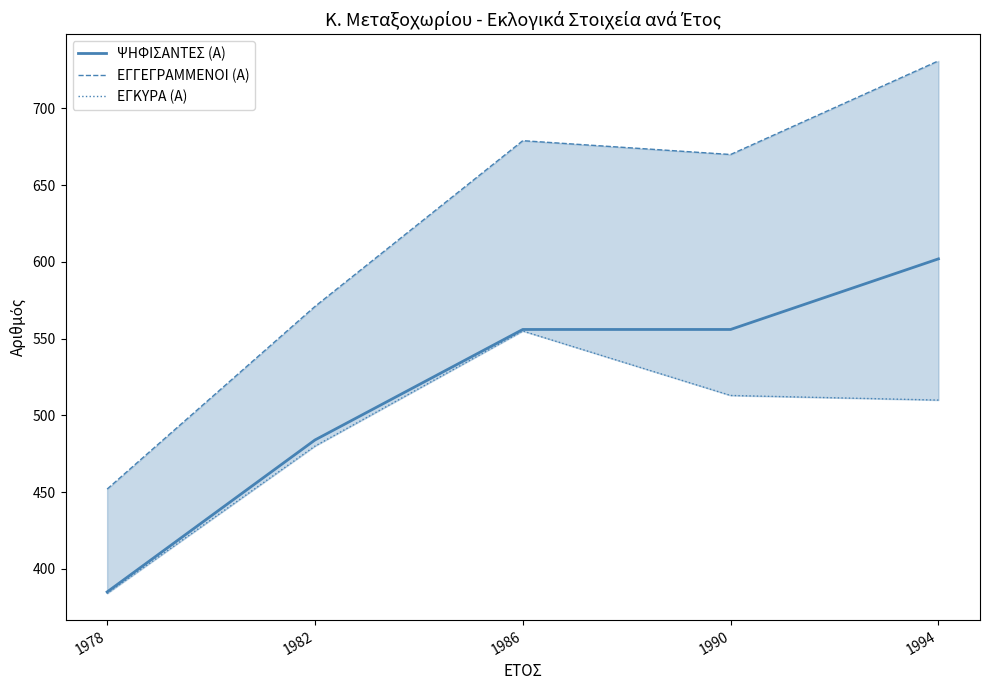

True or false: ΕΓΓΕΓΡΑΜΜΕΝΟΙ (Α) and ΨΗΦΙΣΑΝΤΕΣ (Α) intersect in this chart.

False